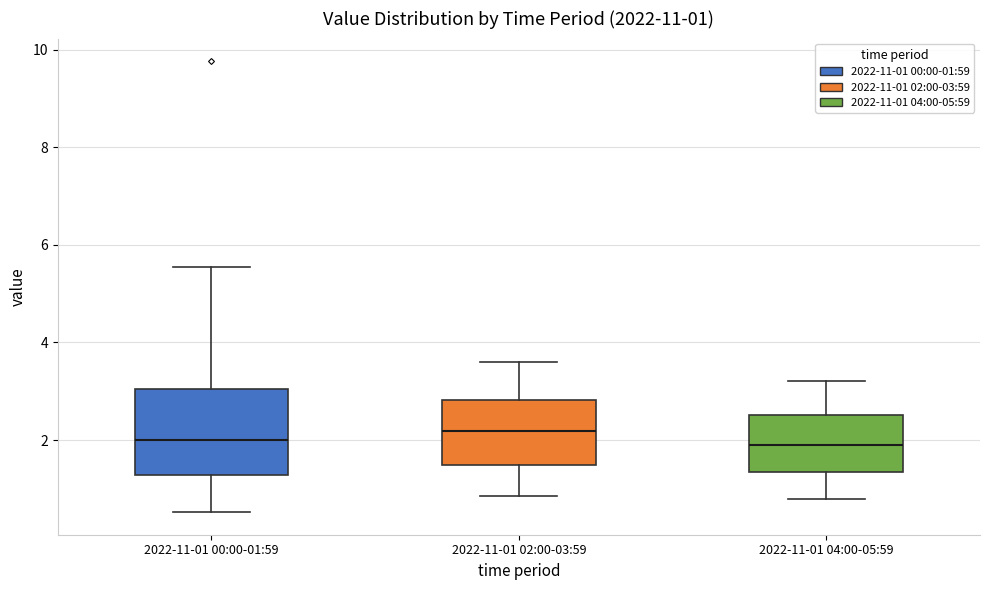

Which box is the tallest, from its lower edge to its upper edge?

2022-11-01 00:00-01:59